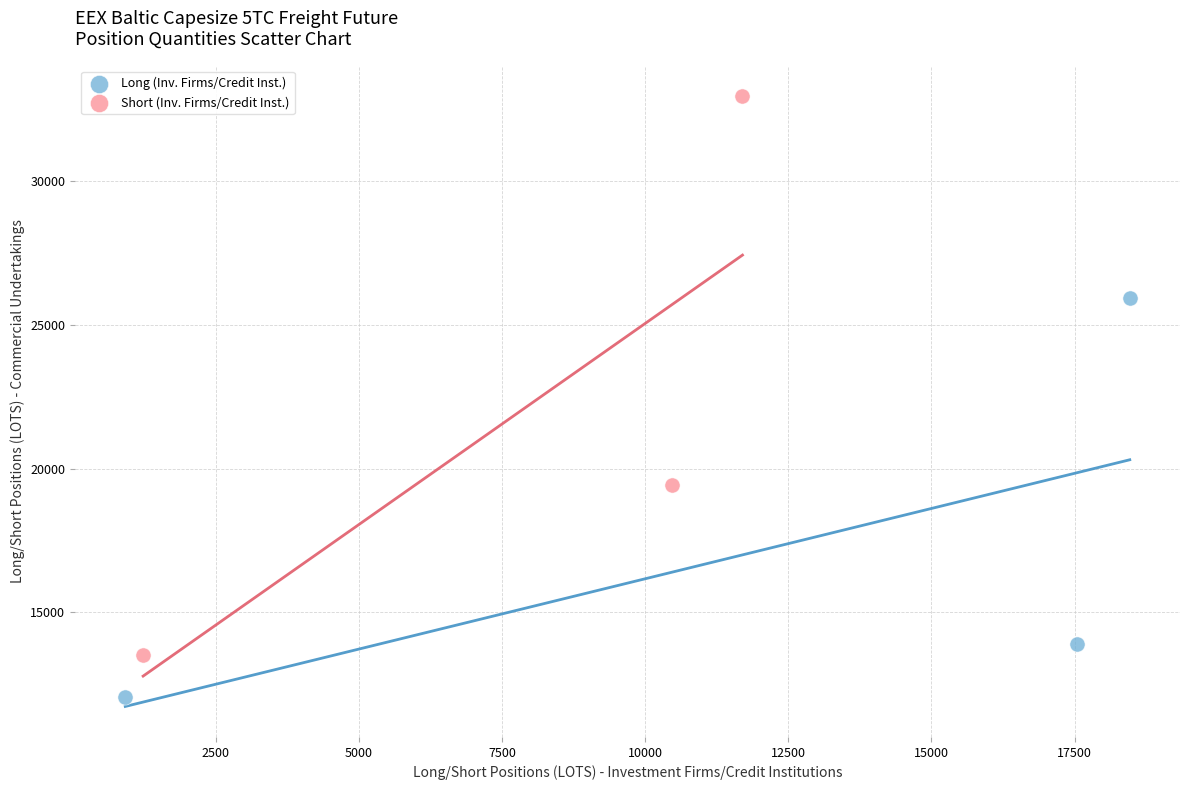

Which series reaches the maximum Y coordinate?

Short (Inv. Firms/Credit Inst.)